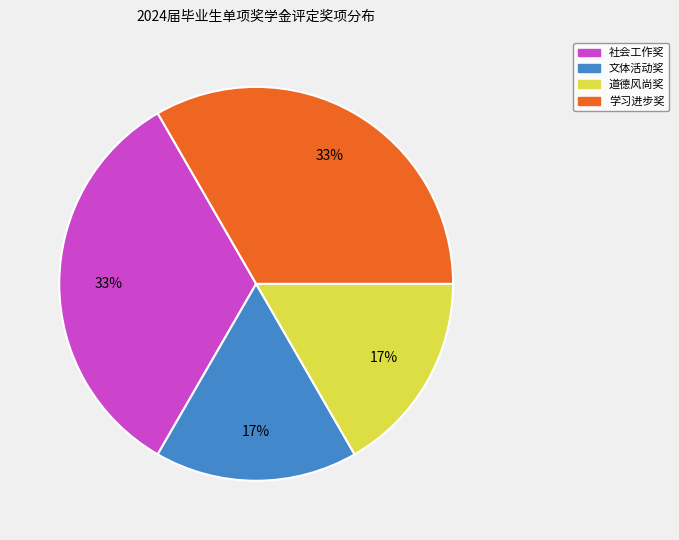

Is there any slice that represents more than half of the pie?

No